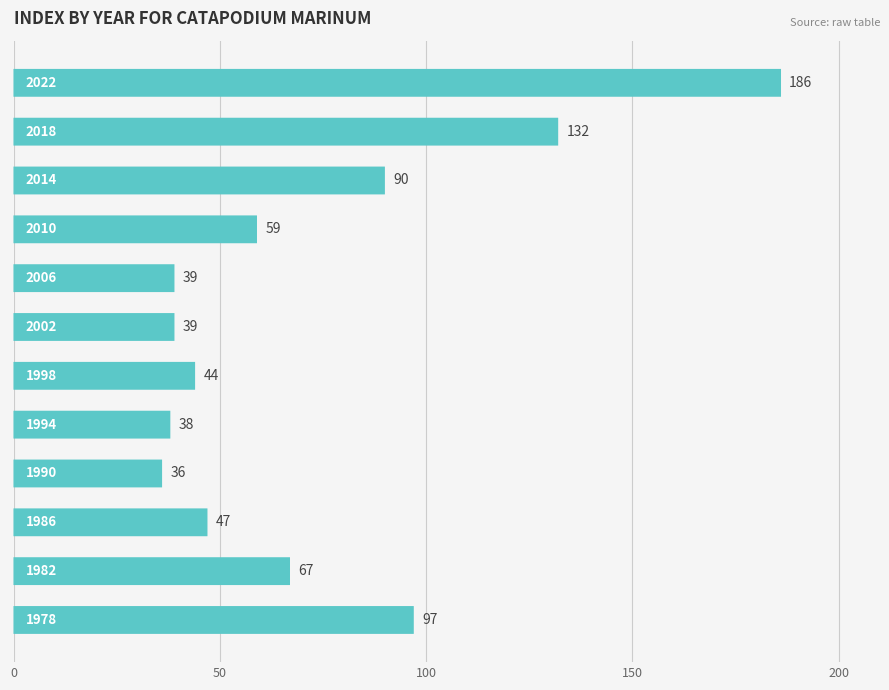

What is the maximum value shown in the chart?

186